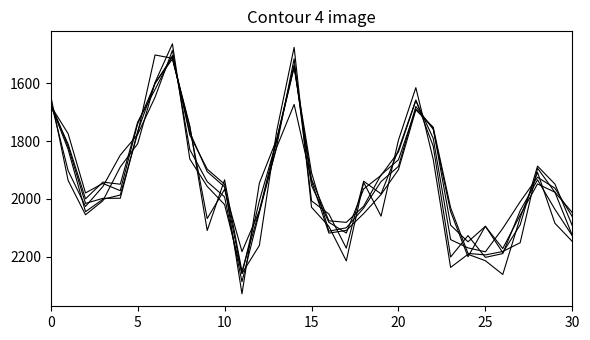

Is this an area chart (filled region under the line)?

No